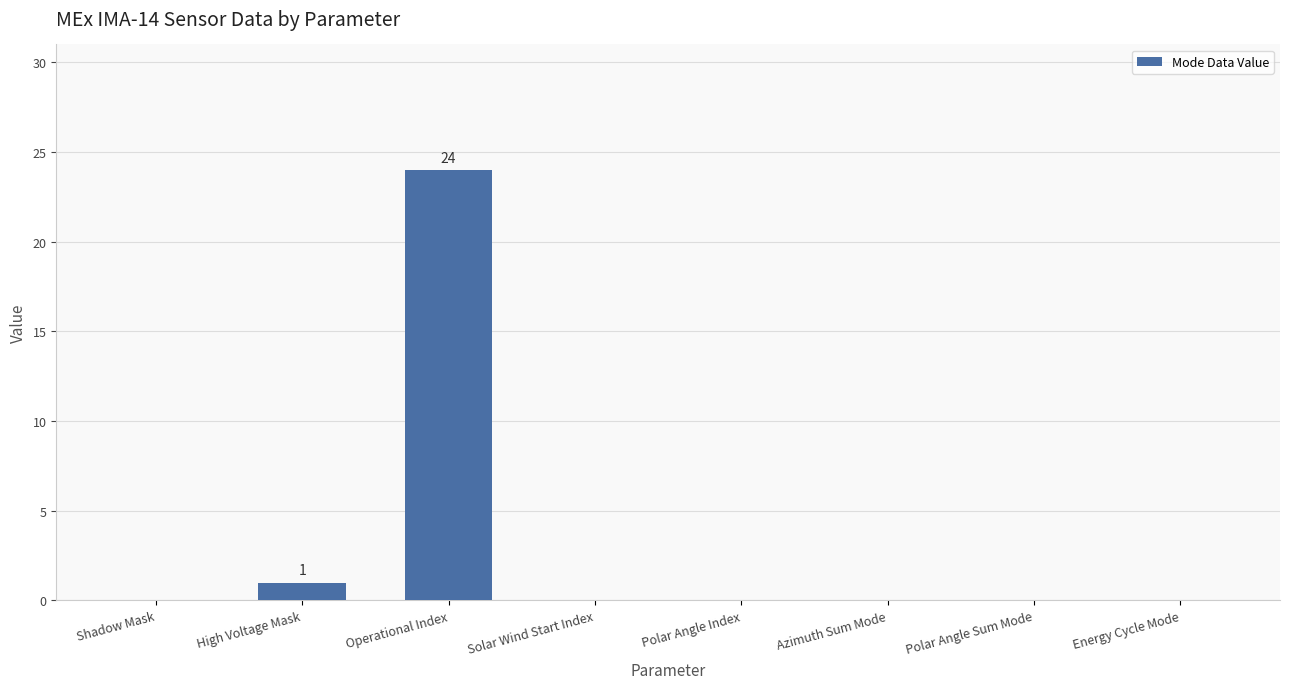

Reading left to right, transcribe all the data shown in this chart.

0	1	24	0	0	0	0	0